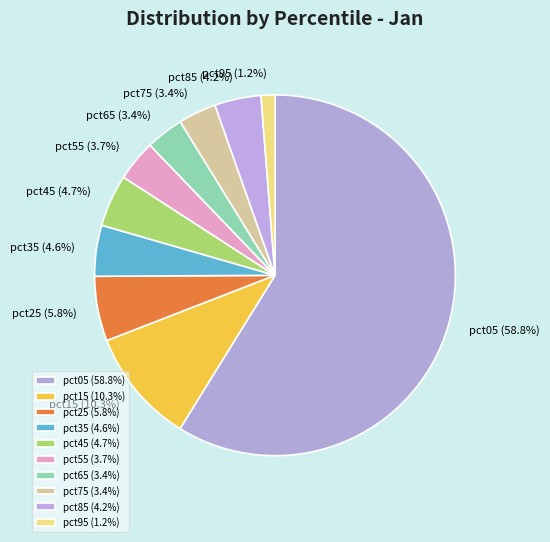

Which category accounts for the majority?

pct05